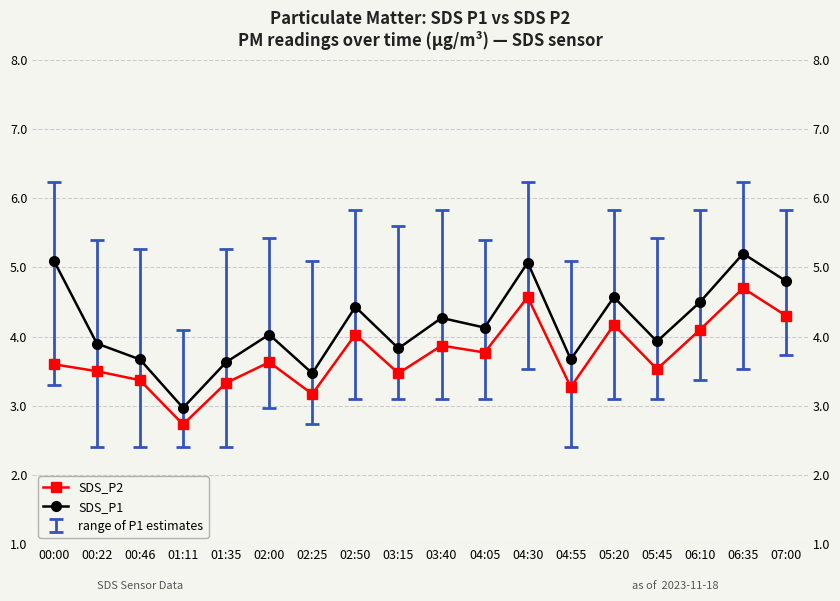

What position from the left is 04:55?

13